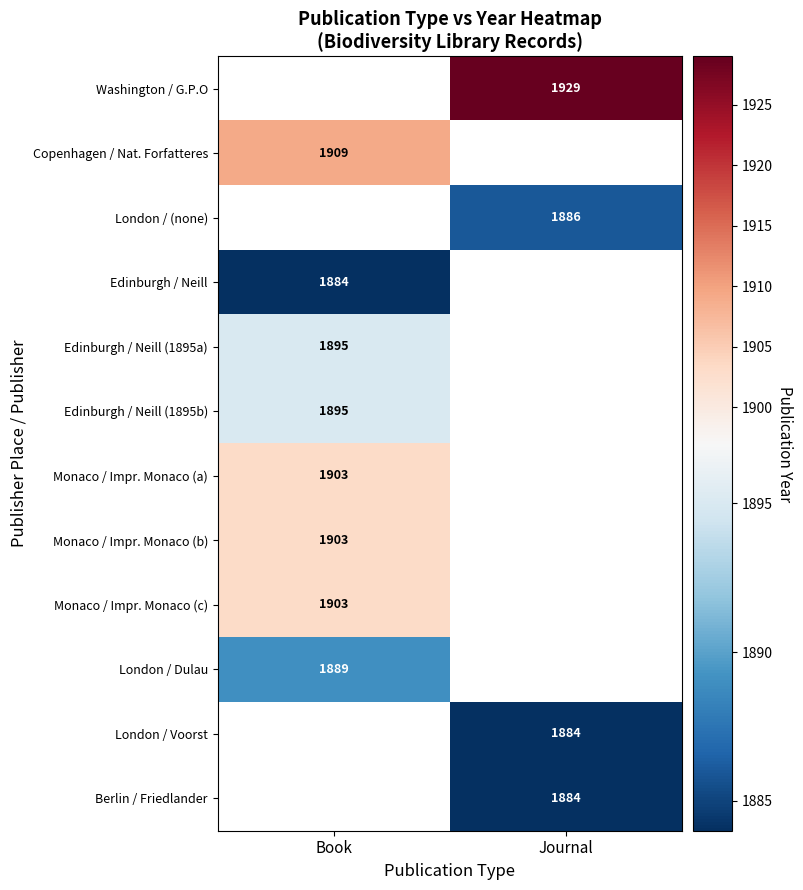

How many series are shown in this chart?

12